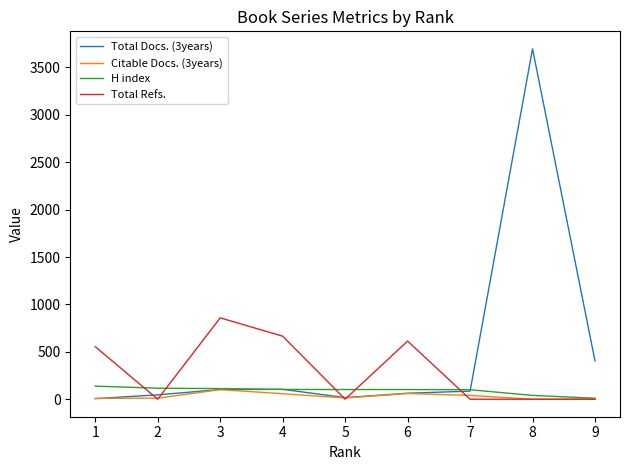

The value of Total Refs. at 2 is -322. True or false?

False